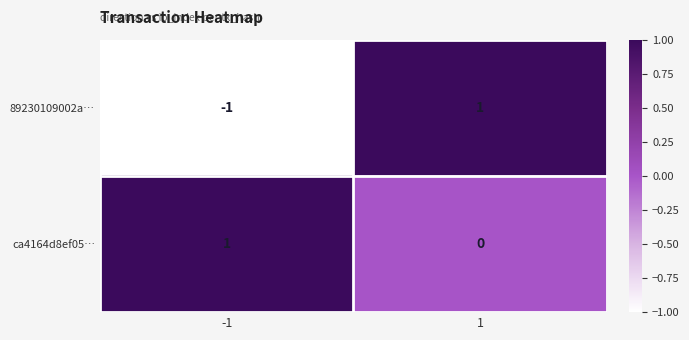

True or false: ca4164d8ef05… has a value of 1 at -1.

True